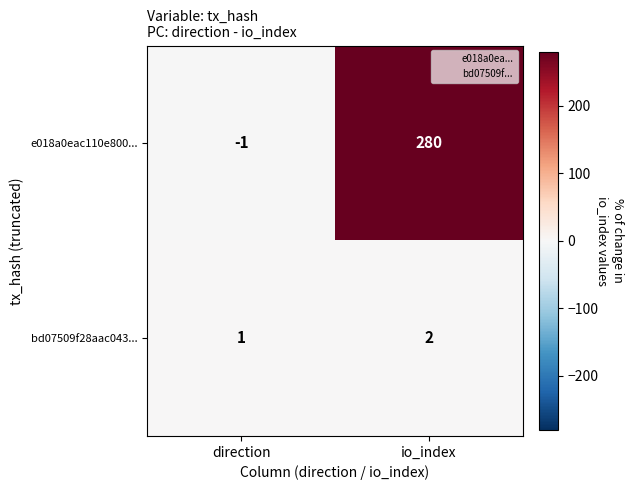

Which label corresponds to the largest value in the chart?

io_index